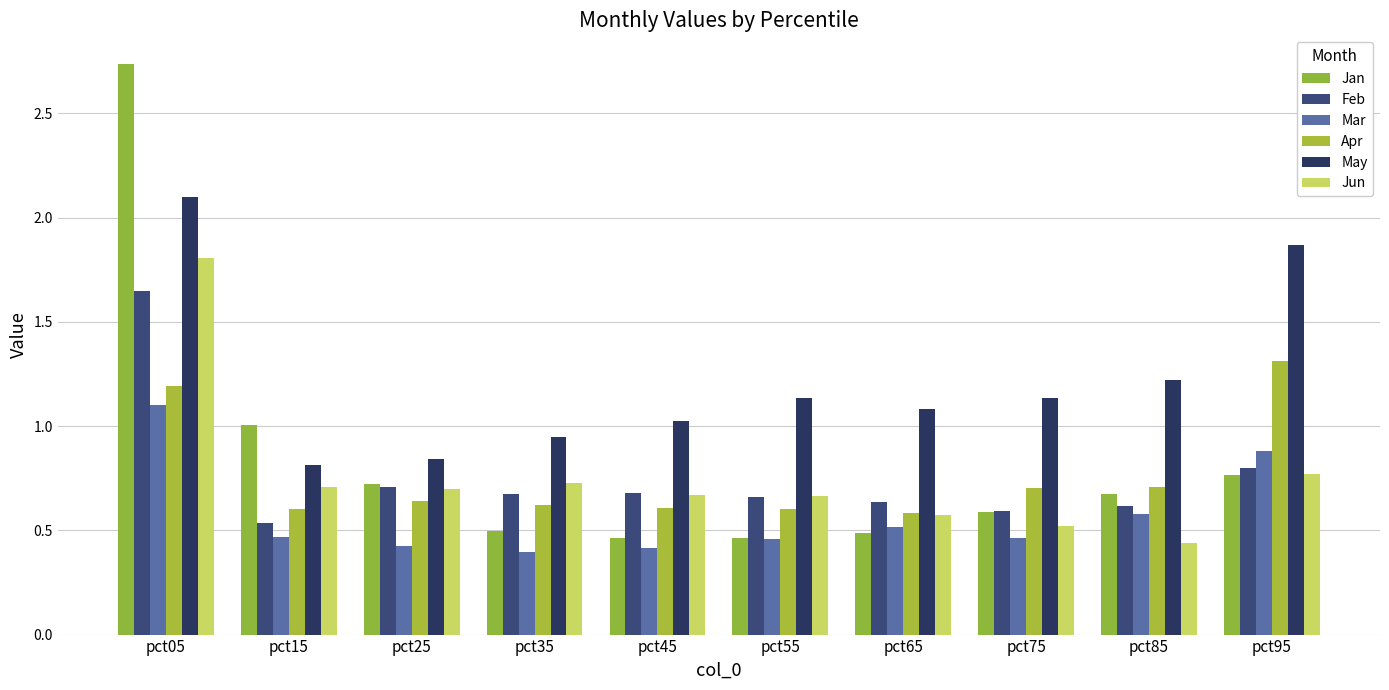

What is the sum of the Feb values at pct35 and pct85?

1.3